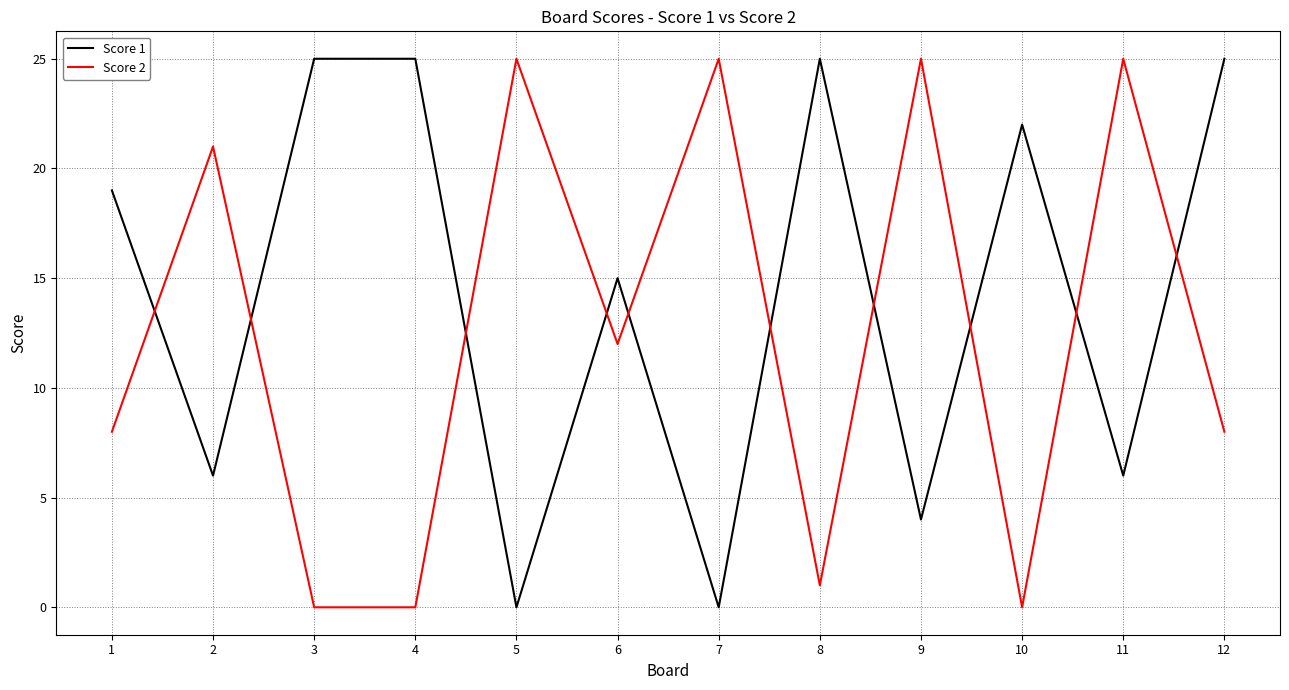

Rank the series at 1 from lowest to highest value.

Score 2, Score 1